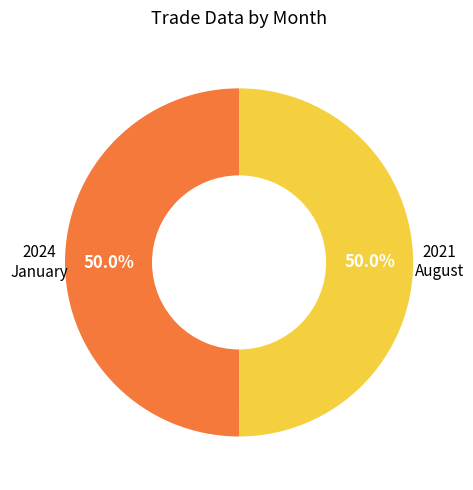

Combined, do August and January account for over 50%?

Yes